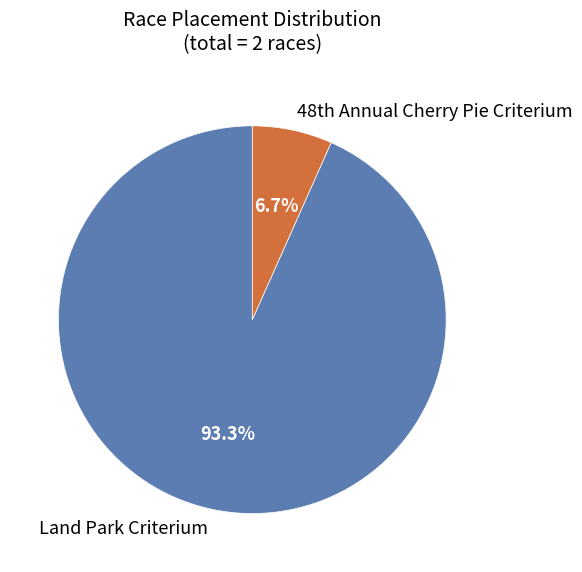

What is the largest slice in the pie chart?

Land Park Criterium